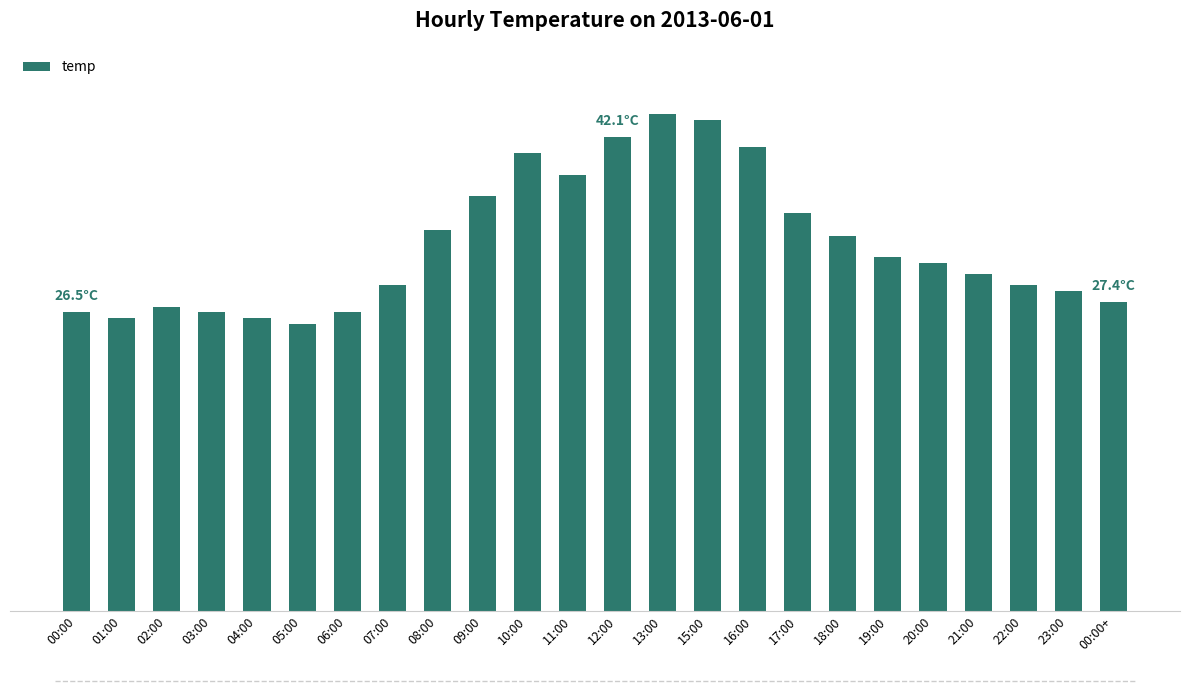

Is it true that the value at 20:00 is 17.8?

False